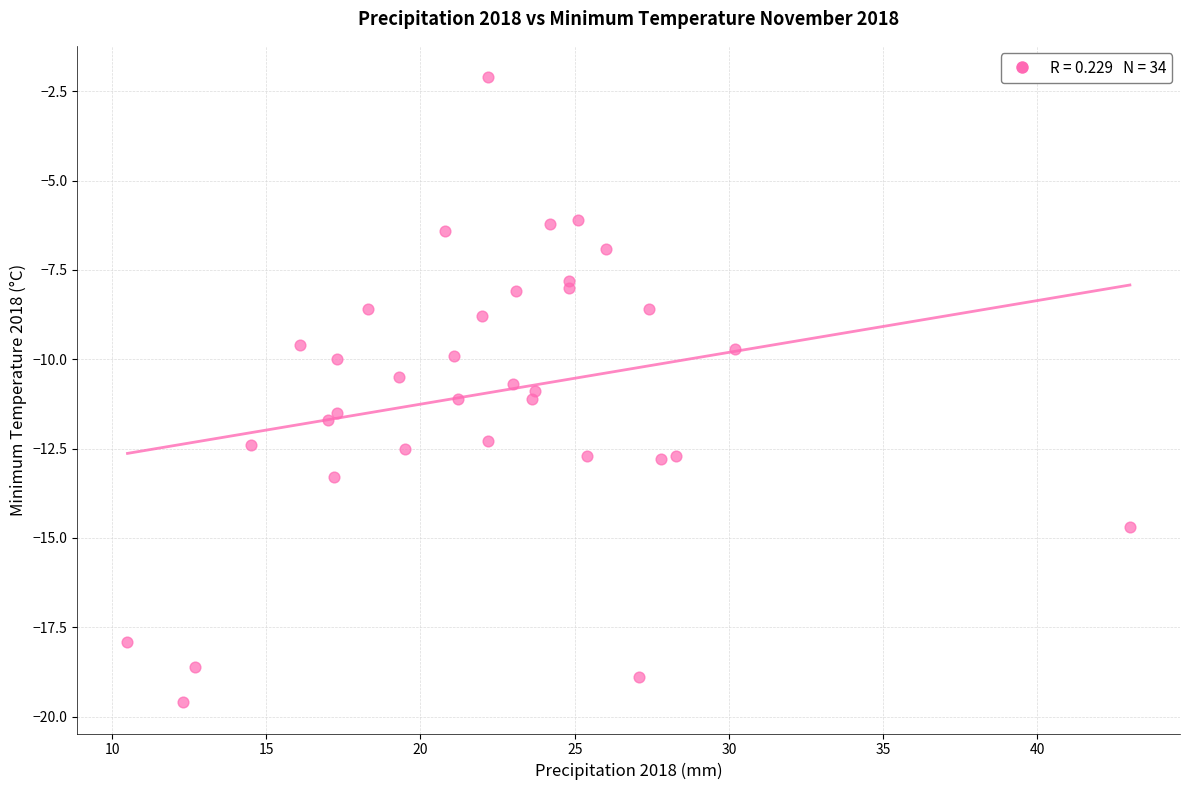

What is the range of Y values (max minus min)?

17.5